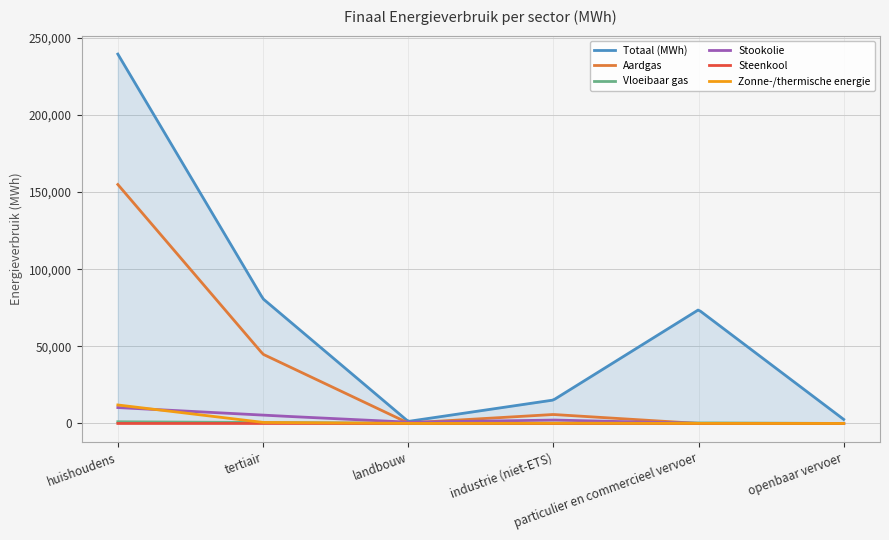

Which series has the widest spread of values?

Totaal (MWh)